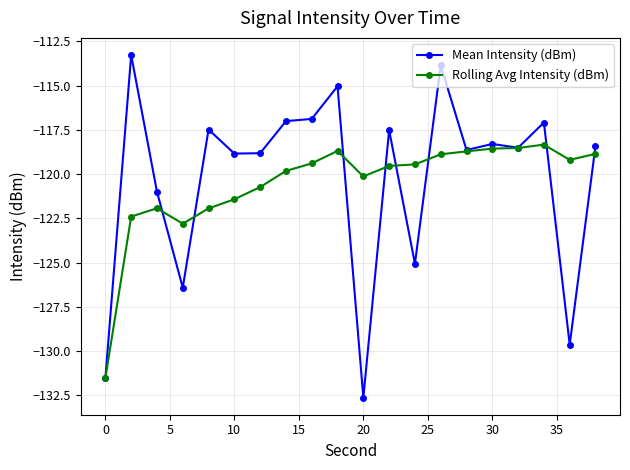

How many values in the Rolling Avg Intensity (dBm) series are below -119?

13